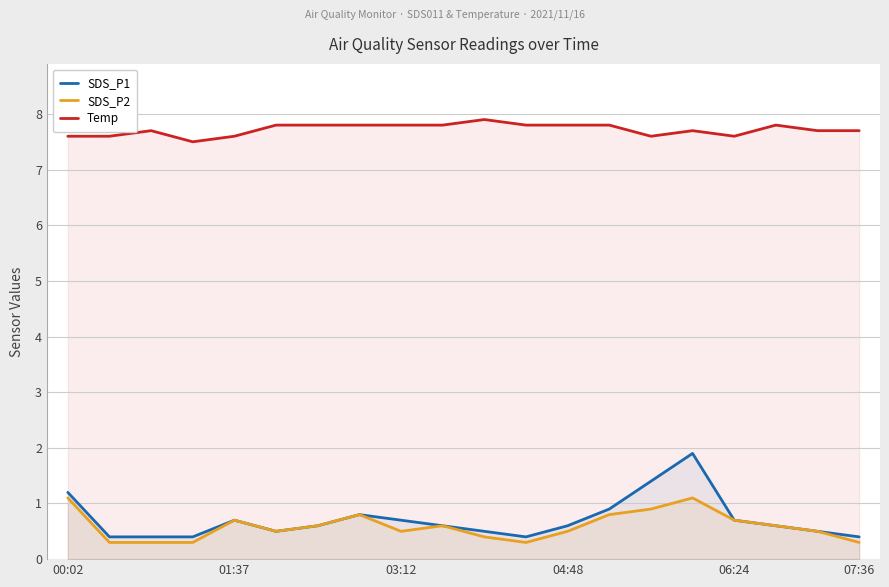

True or false: SDS_P1 and Temp cross at least once.

False